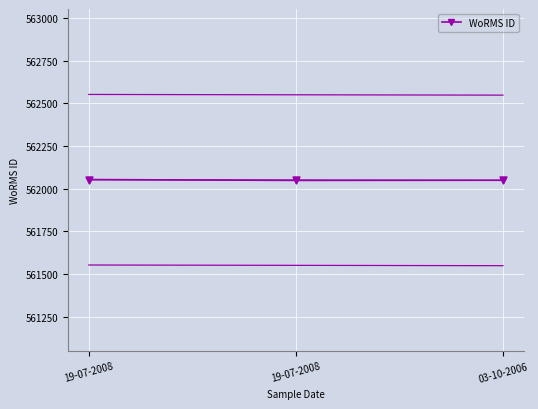

What is the change in value from 19-07-2008 to 03-10-2006?

+1